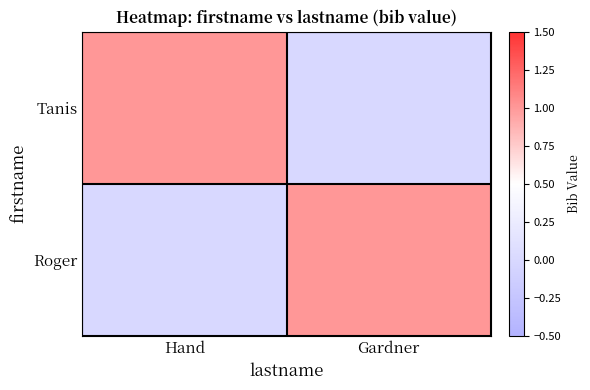

Reading left to right, transcribe all the data shown in this chart.

Tanis: Hand=1	Gardner=0
Roger: Hand=0	Gardner=1